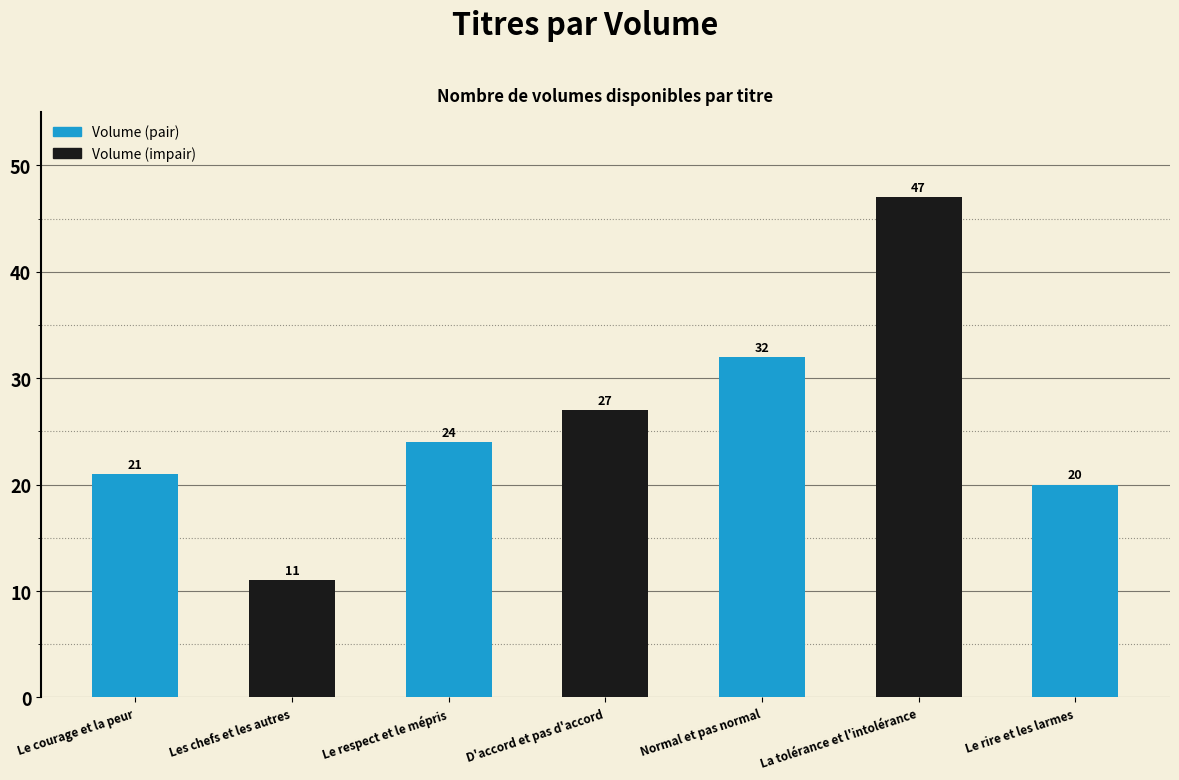

Is it true that the value at La tolérance et l'intolérance is 76?

False